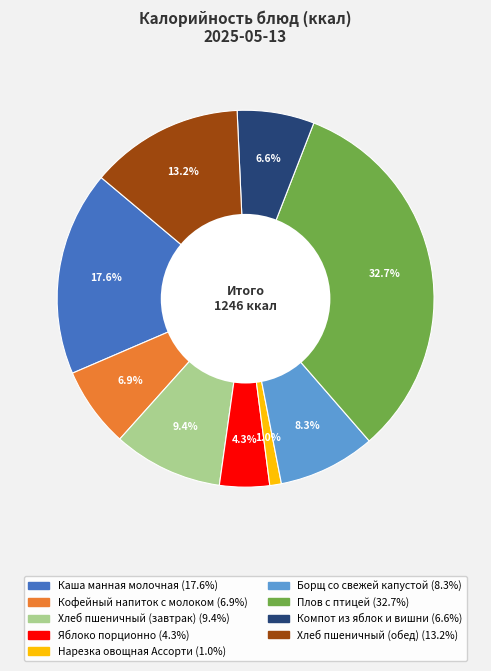

Do Плов с птицей and Кофейный напиток с молоком together represent more than half of the pie?

No